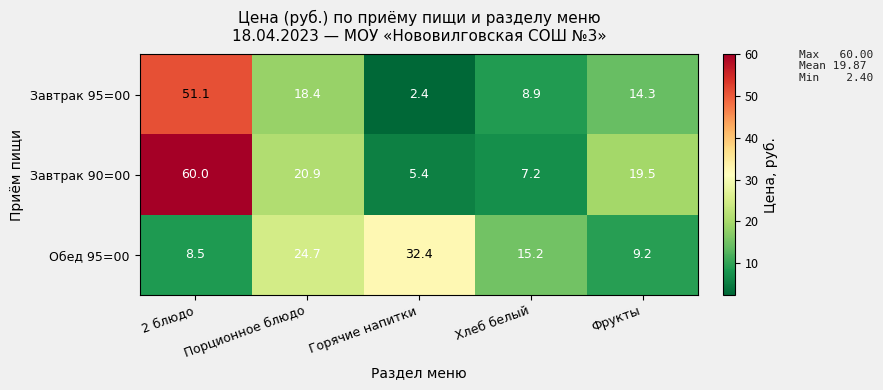

The Обед 95=00 series shows 23.0 at Хлеб белый. True or false?

False